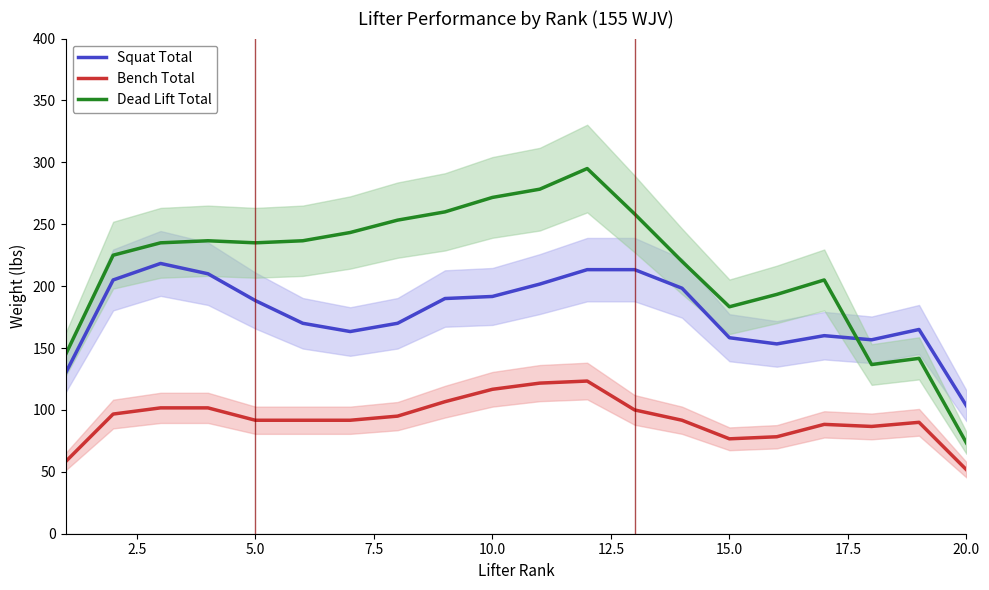

True or false: Squat Total and Bench Total cross at least once.

False